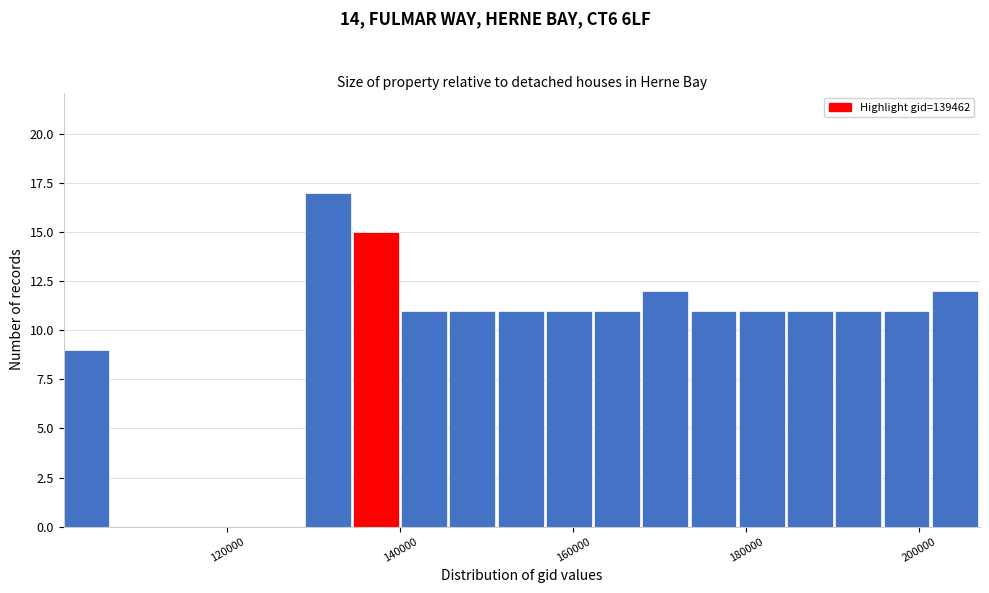

Around what value on the x-axis is the tallest bar? Give the approximate position of its centre, as read against the axis.

132000